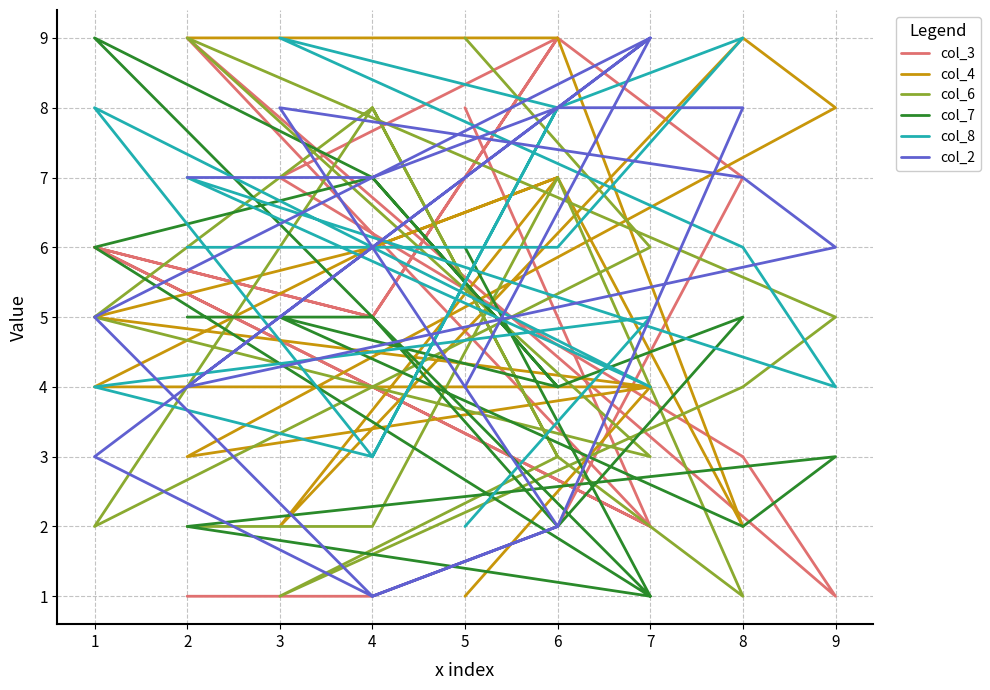

How many data points in col_7 are less than 5?

8